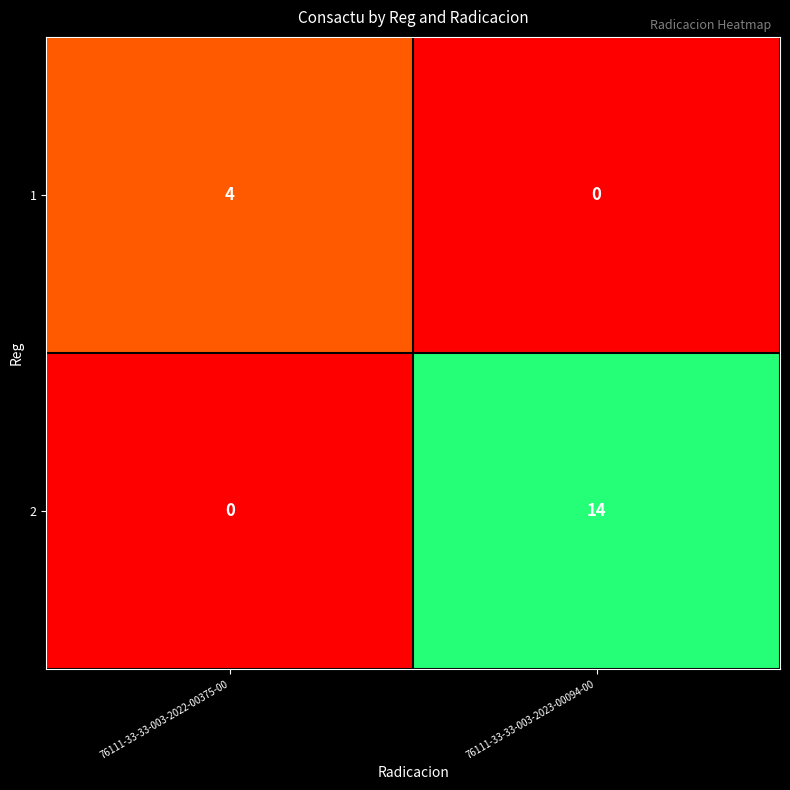

What is the difference between the 1 values at 76111-33-33-003-2022-00375-00 and 76111-33-33-003-2023-00094-00?

4